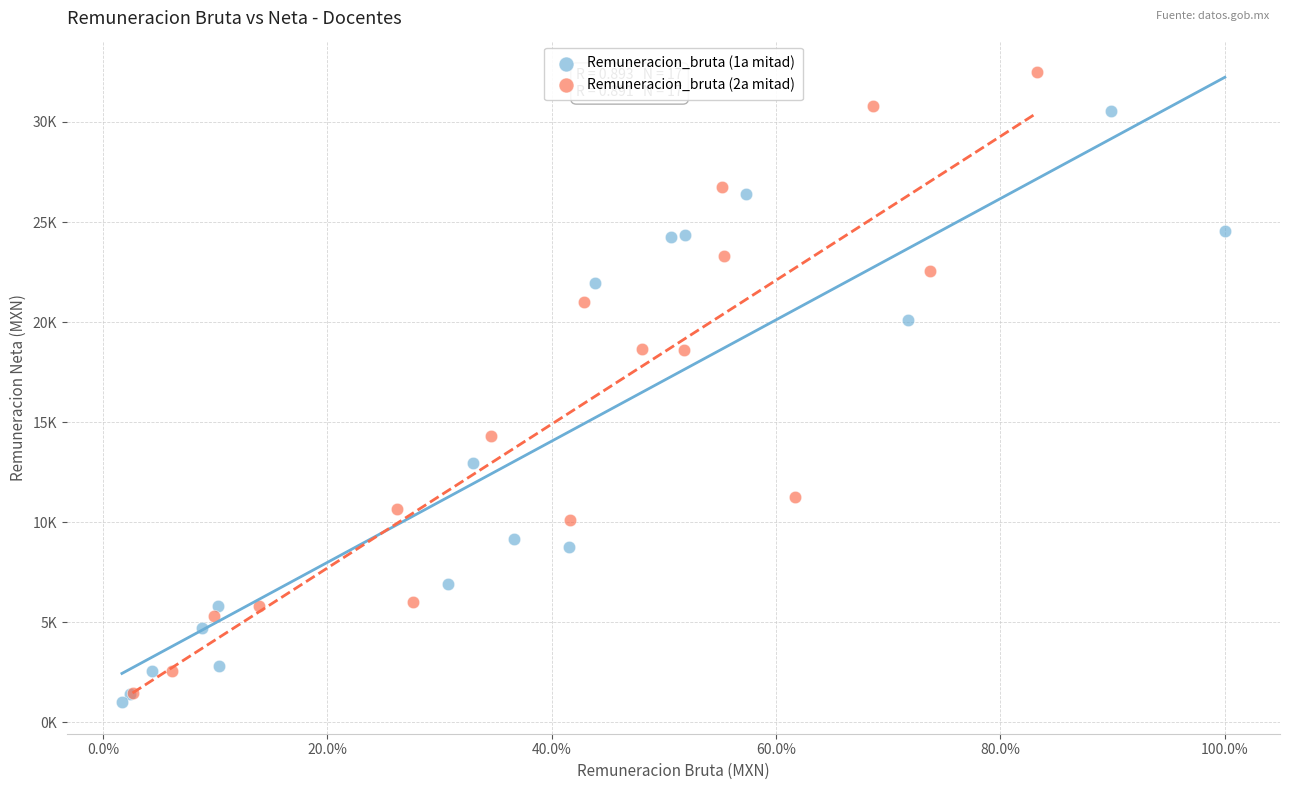

Which series contains the highest Y value?

Remuneracion_bruta (2a mitad)